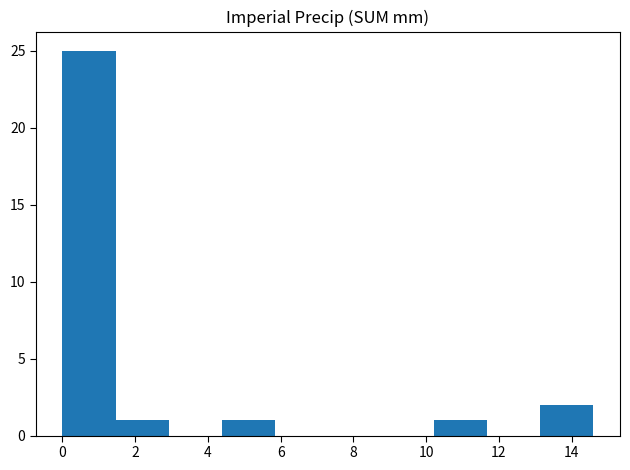

Reading left to right, transcribe this chart: for each bar, give the range it covers on the x-axis and its height. Neither the bar edges nor the heights are printed on the chart, so give them approximately, as read against the axes.

0.00 to 1.46: 25
1.46 to 2.92: 1
2.92 to 4.38: 0
4.38 to 5.84: 1
5.84 to 7.30: 0
7.30 to 8.76: 0
8.76 to 10.22: 0
10.22 to 11.68: 1
11.68 to 13.14: 0
13.14 to 14.60: 2